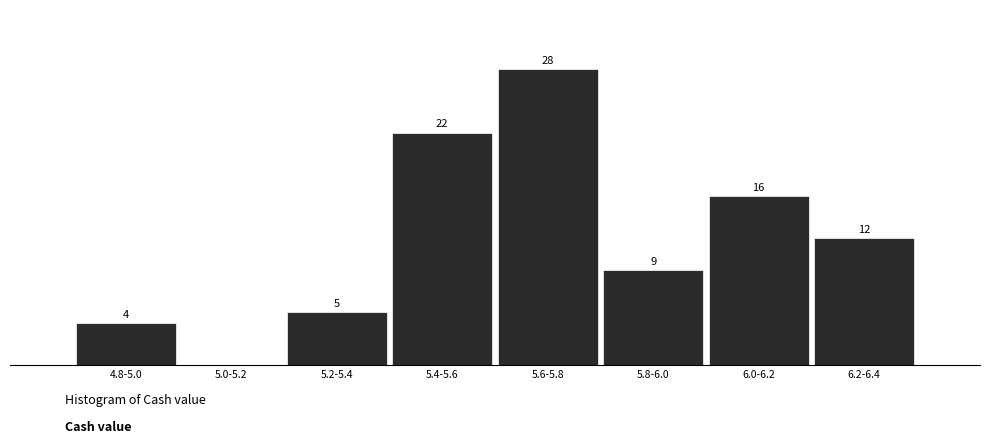

Where does the data first go above 12?

5.4-5.6